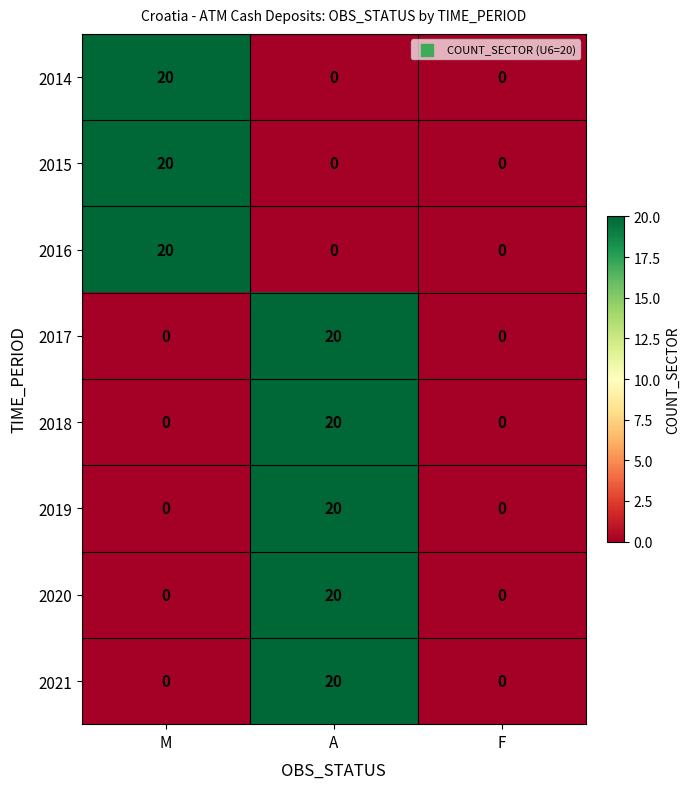

Reading left to right, list all the values displayed in this chart.

2014: 20	0	0
2015: 20	0	0
2016: 20	0	0
2017: 0	20	0
2018: 0	20	0
2019: 0	20	0
2020: 0	20	0
2021: 0	20	0